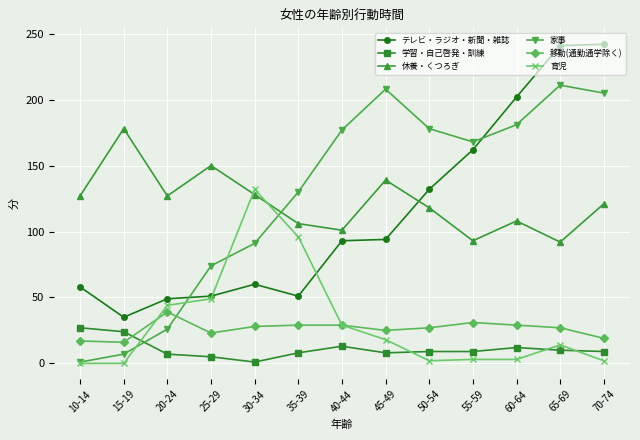

How many series are shown in this chart?

6